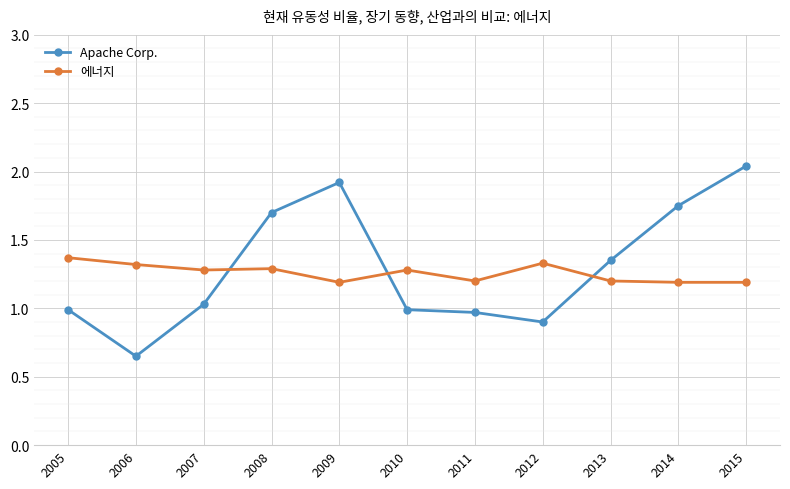

How many series are shown in this chart?

2